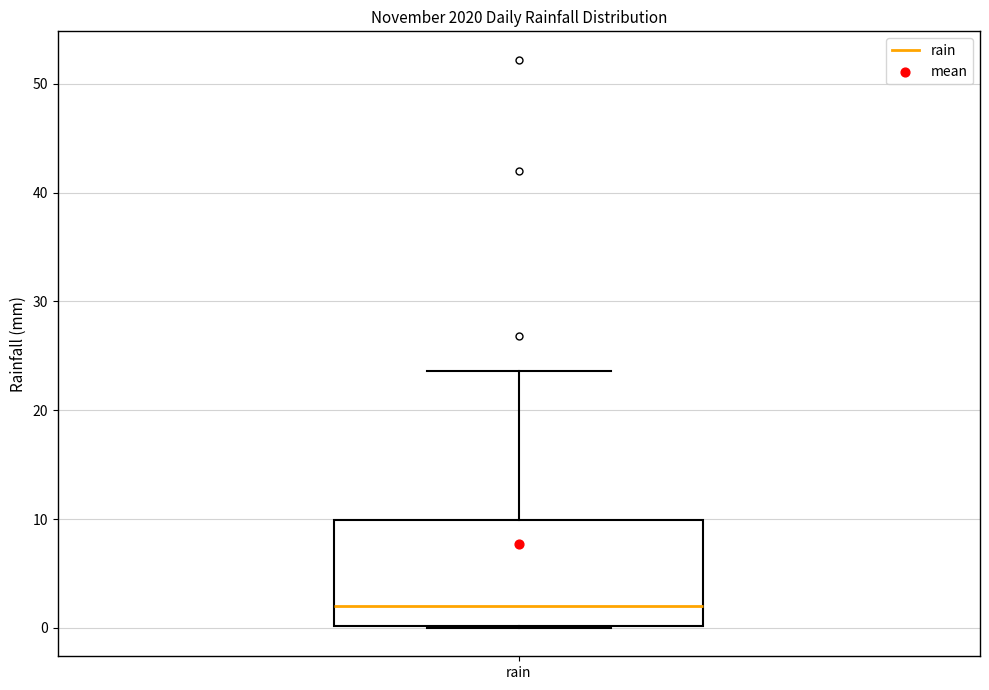

Where is the upper edge of the box for rain on the y-axis? The values are not printed on the chart, so give them approximately, as read against the axis.

10